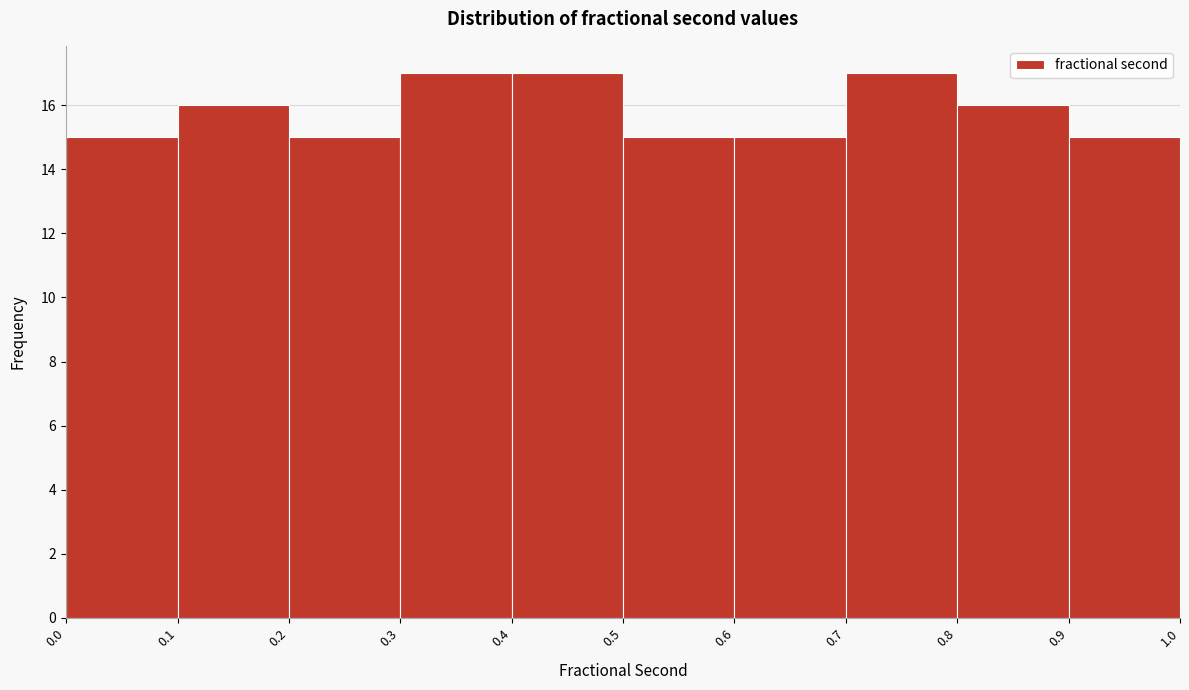

How tall is the bar that spans 0.2 to 0.3 on the x-axis? The values are not printed on the chart, so give them approximately, as read against the axis.

15